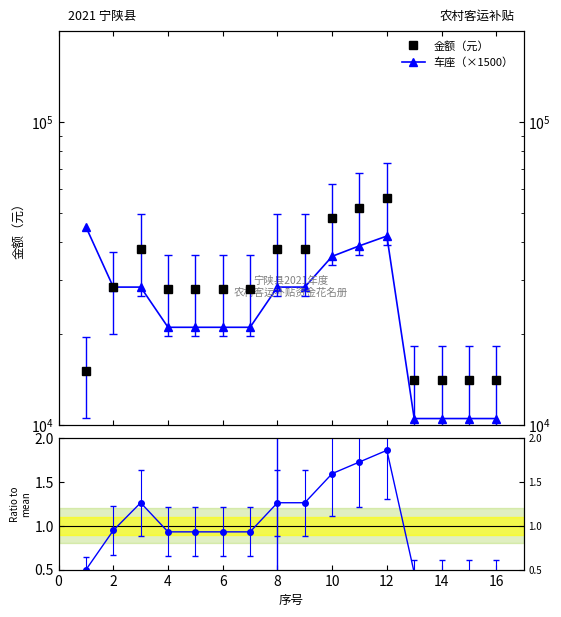

At how many categories does at least one series exceed 17368?

12